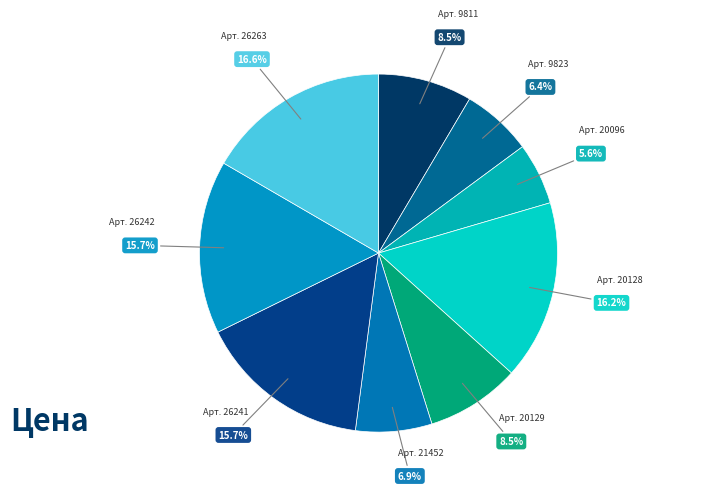

How many segments does this pie chart have?

9